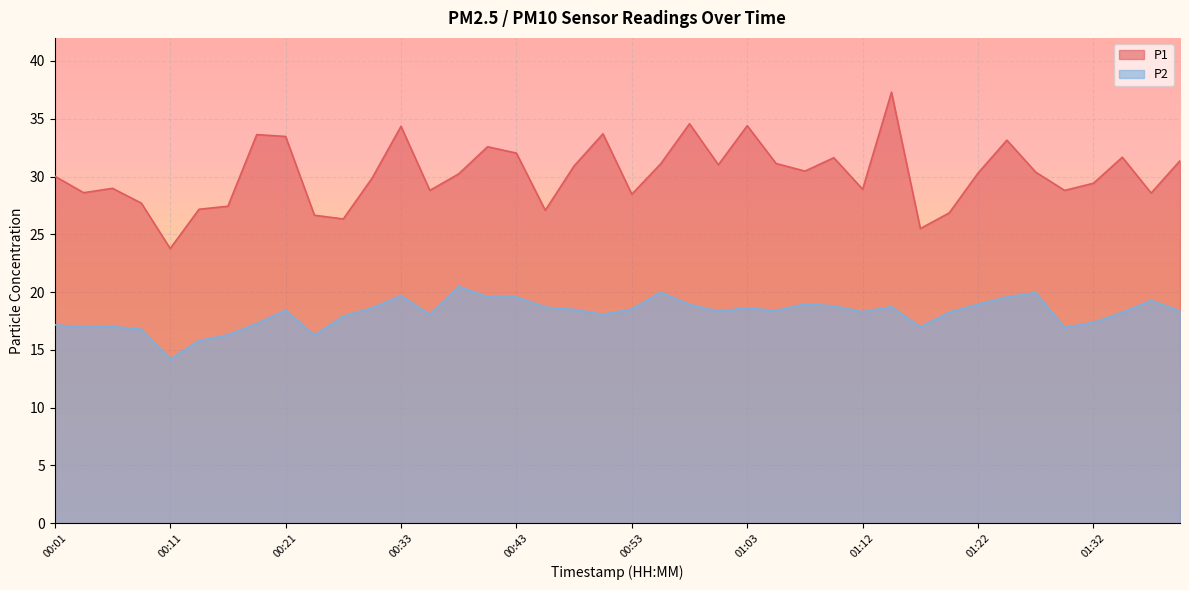

What is the difference between the highest and lowest values at 01:03?

15.8